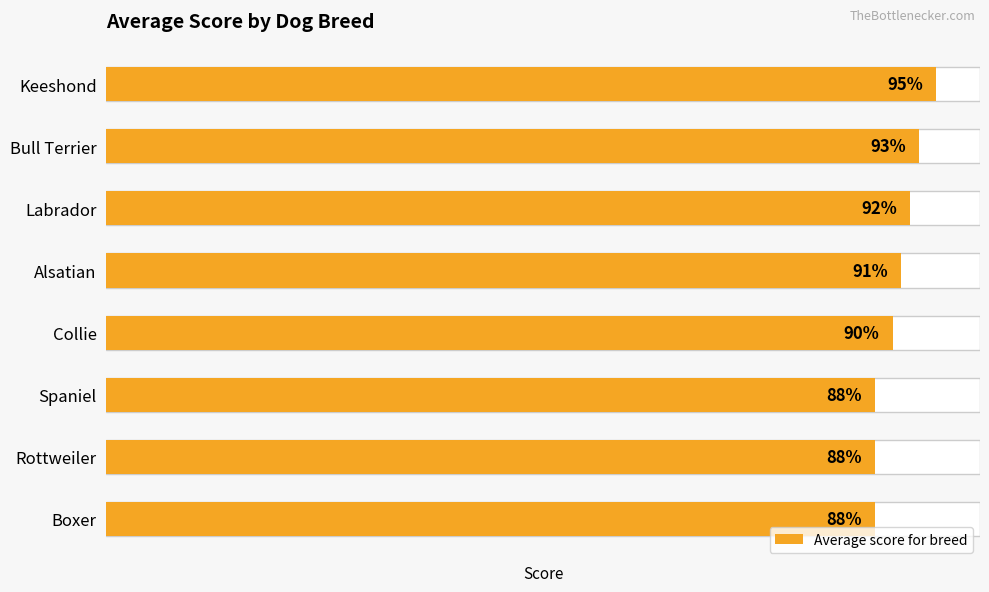

Reading left to right, list all the values displayed in this chart.

88	88	88	90	91	92	93	95